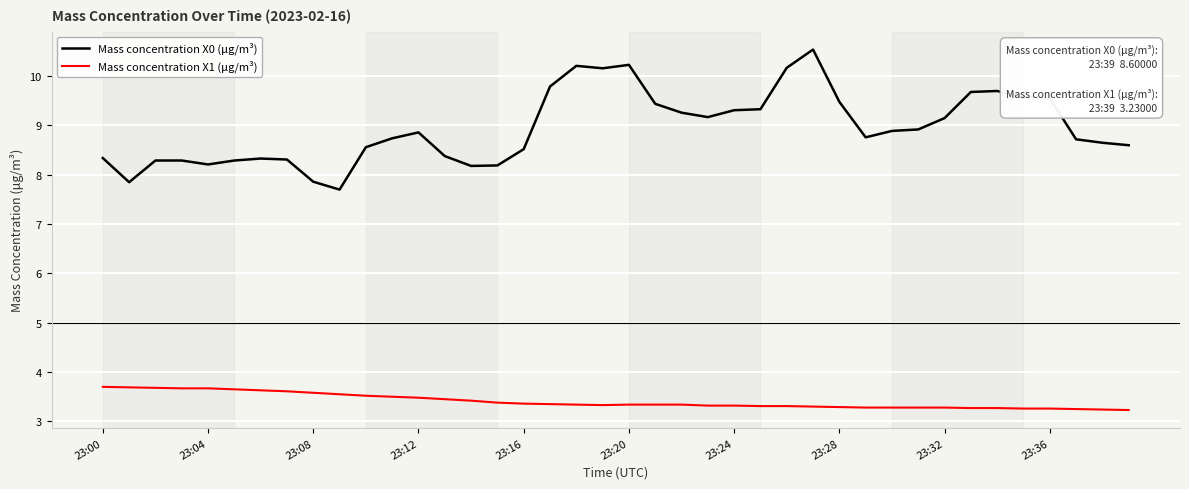

What is the maximum value for Mass concentration X1 (μg/m³)?

3.7